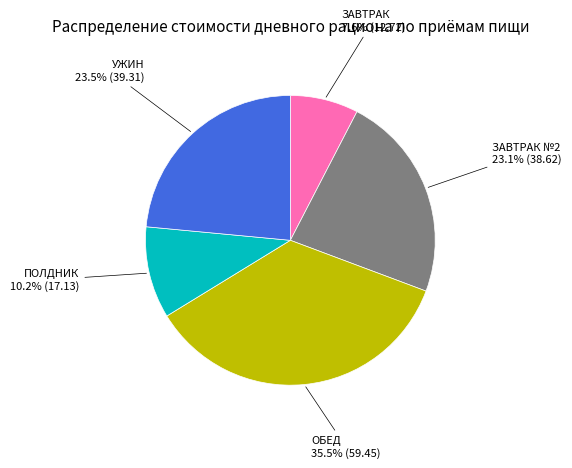

Between УЖИН and ПОЛДНИК, which is larger?

УЖИН